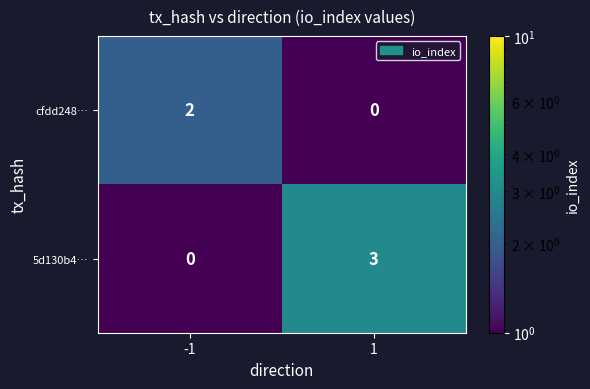

What is the smallest value displayed?

0